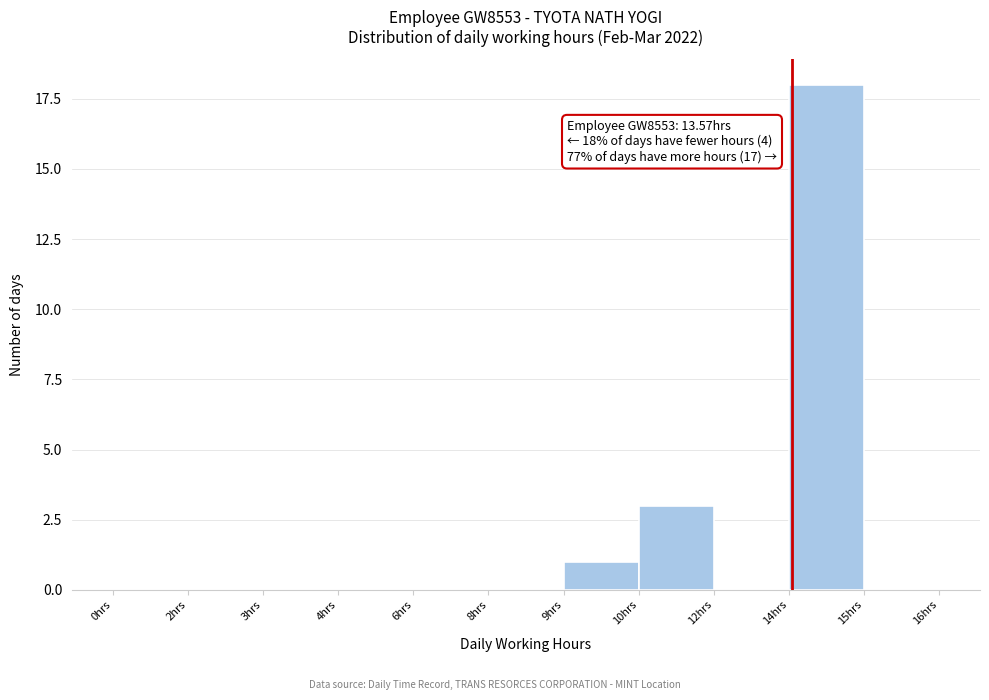

Reading left to right, list all the values displayed in this chart.

0hrs=0	2hrs=0	3hrs=0	4hrs=0	6hrs=0	8hrs=0	9hrs=1	10hrs=3	12hrs=0	14hrs=18	15hrs=0